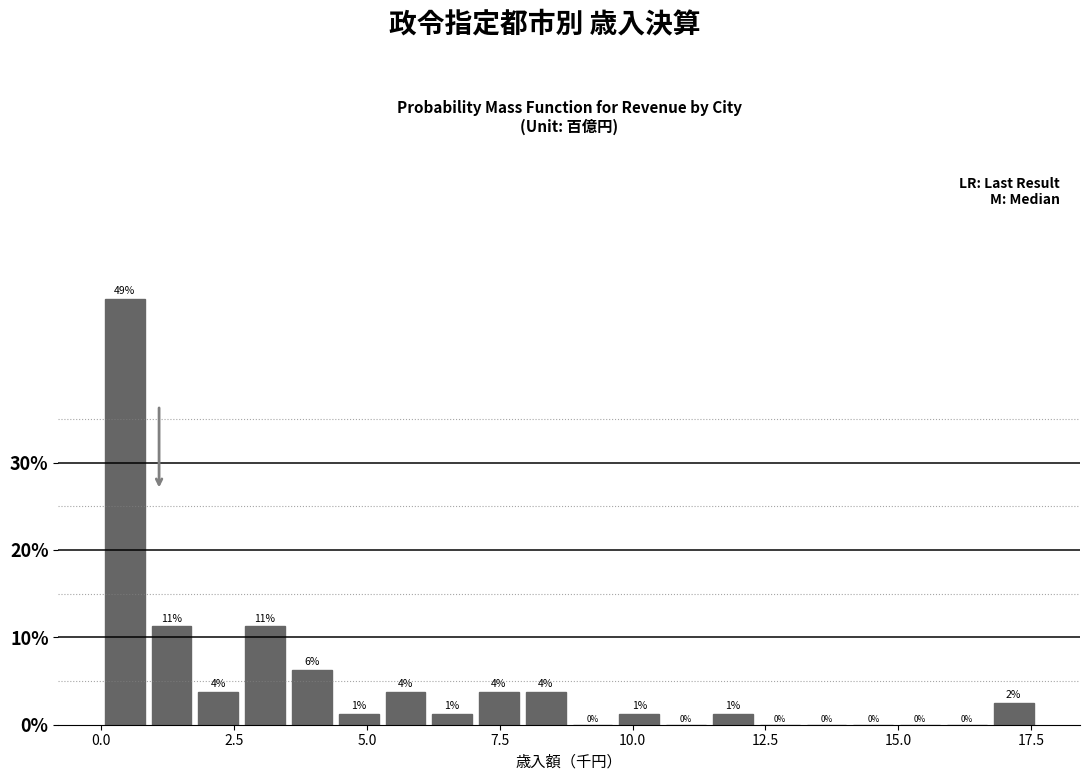

Read against the x-axis, roughly where is the centre of the tallest bar?

0.5